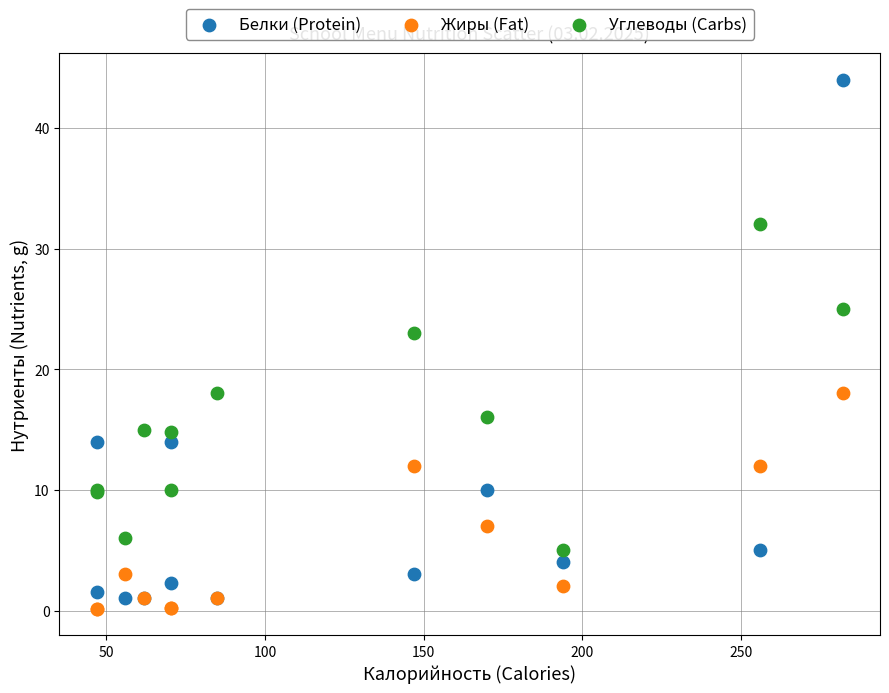

What are all the series names shown in the legend?

Белки (Protein), Жиры (Fat), Углеводы (Carbs)